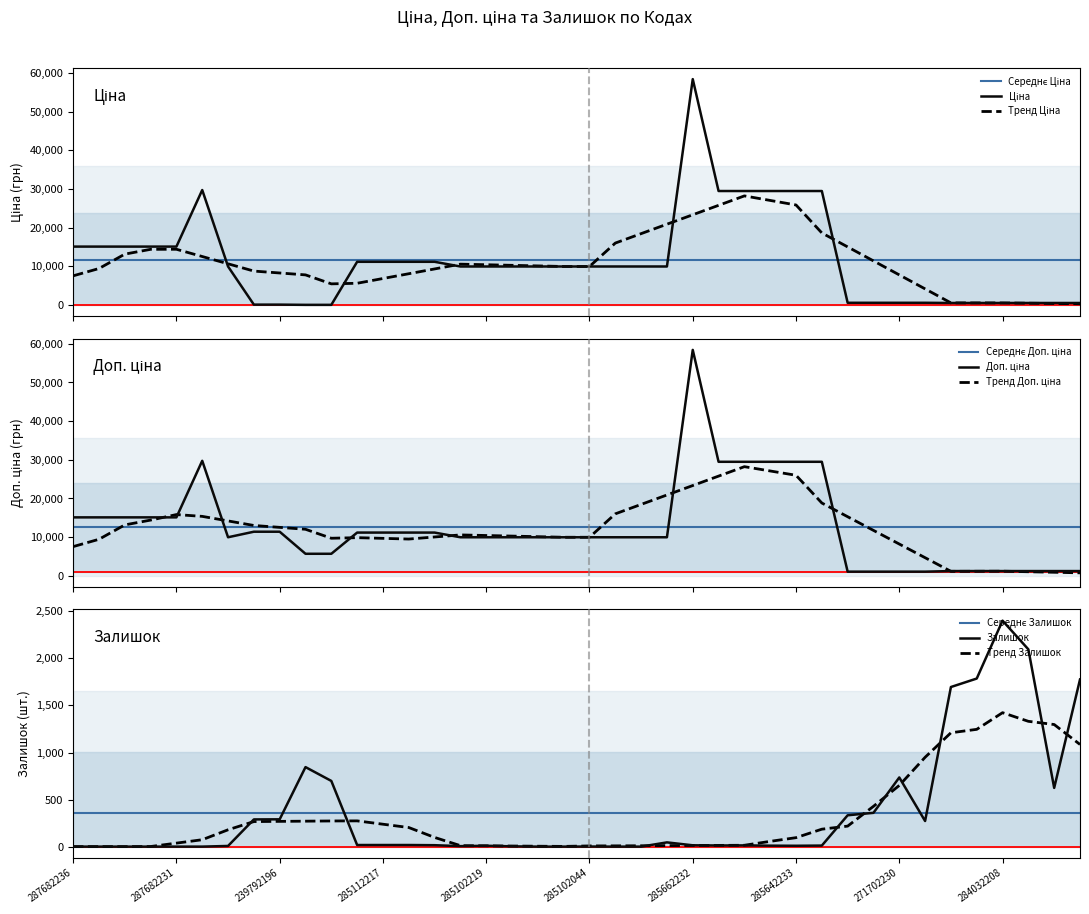

How many times do Ціна and Залишок cross each other?

5